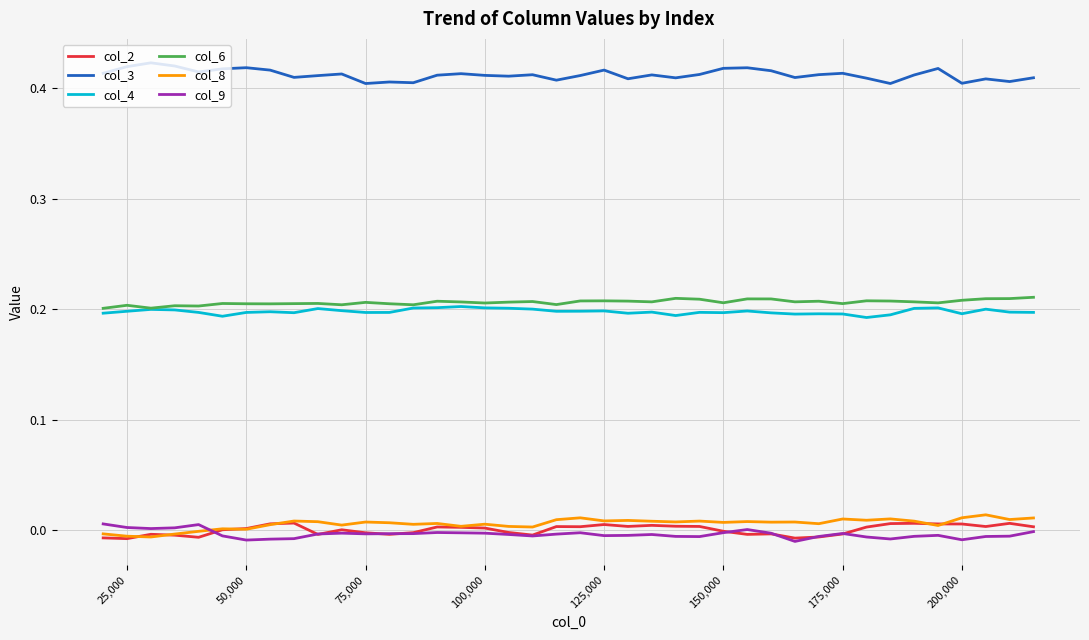

True or false: col_4 and col_3 intersect in this chart.

False